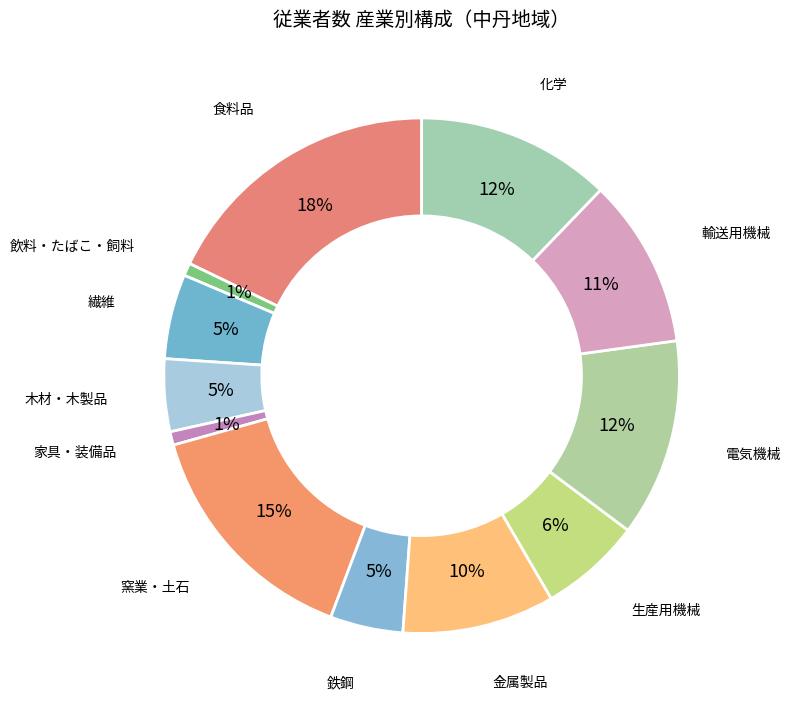

What is the largest slice in the pie chart?

食料品